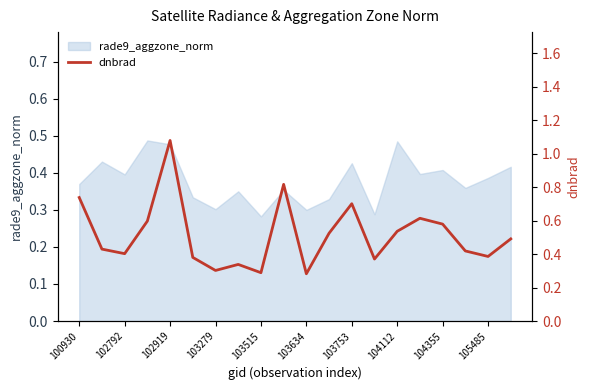

Is it true that rade9_aggzone_norm equals 0.3 at 103634?

True